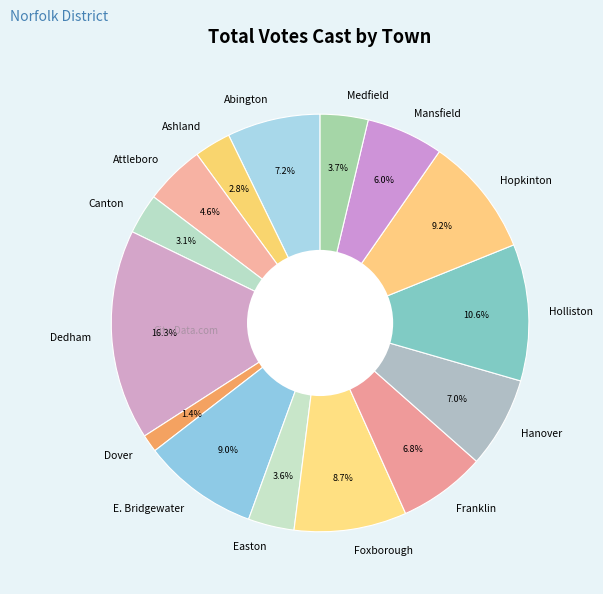

Count the number of slices in the pie.

15